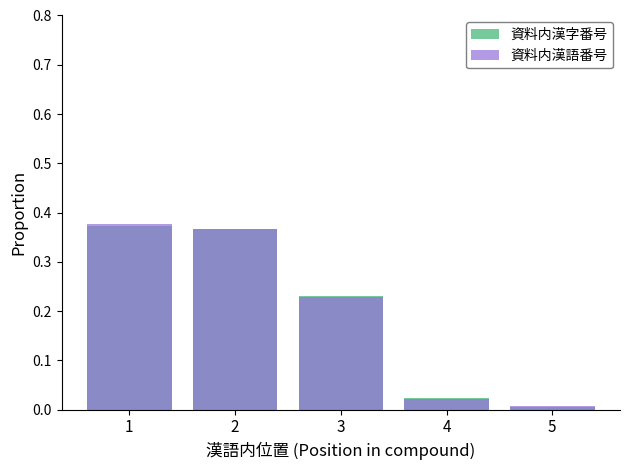

What is the maximum value for 資料内漢語番号?

0.4